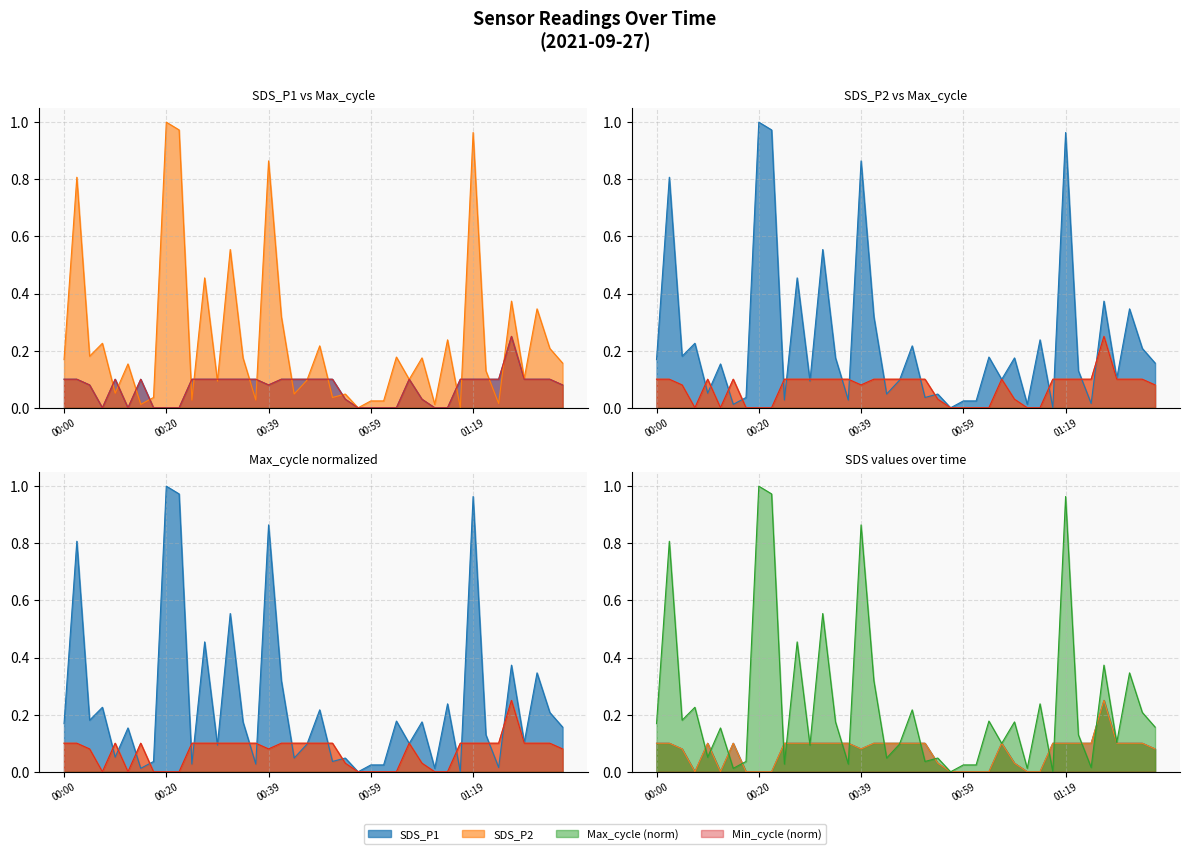

Which series has the largest total across all categories?

Max_cycle